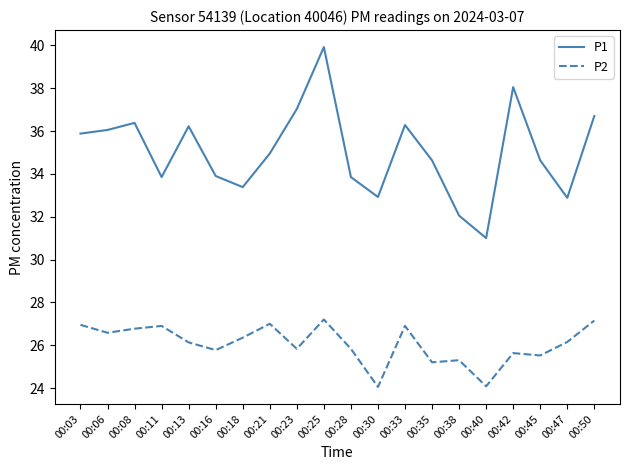

What is the sum of the P1 values at 00:40 and 00:13?

67.2